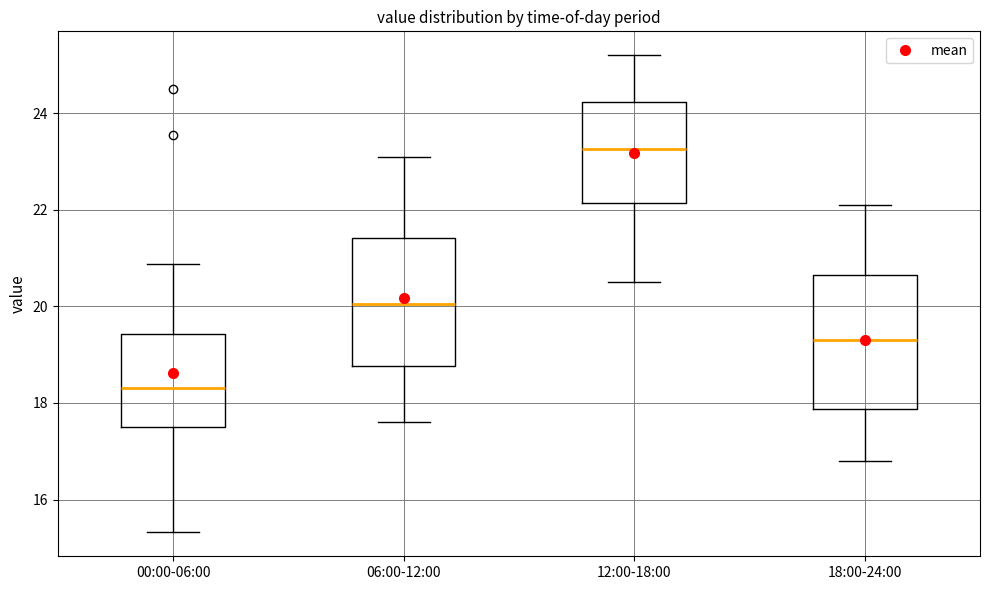

Reading left to right, read every box against the y-axis: the position of its median line, the range the box covers, and the ends of its whiskers. The values are not printed on the chart, so give them approximately, as read against the axis.

00:00-06:00: median 18.4, box 17.6 to 19.4, whiskers 15.4 to 20.8
06:00-12:00: median 20.0, box 18.8 to 21.4, whiskers 17.6 to 23.2
12:00-18:00: median 23.2, box 22.2 to 24.2, whiskers 20.6 to 25.2
18:00-24:00: median 19.4, box 17.8 to 20.6, whiskers 16.8 to 22.2